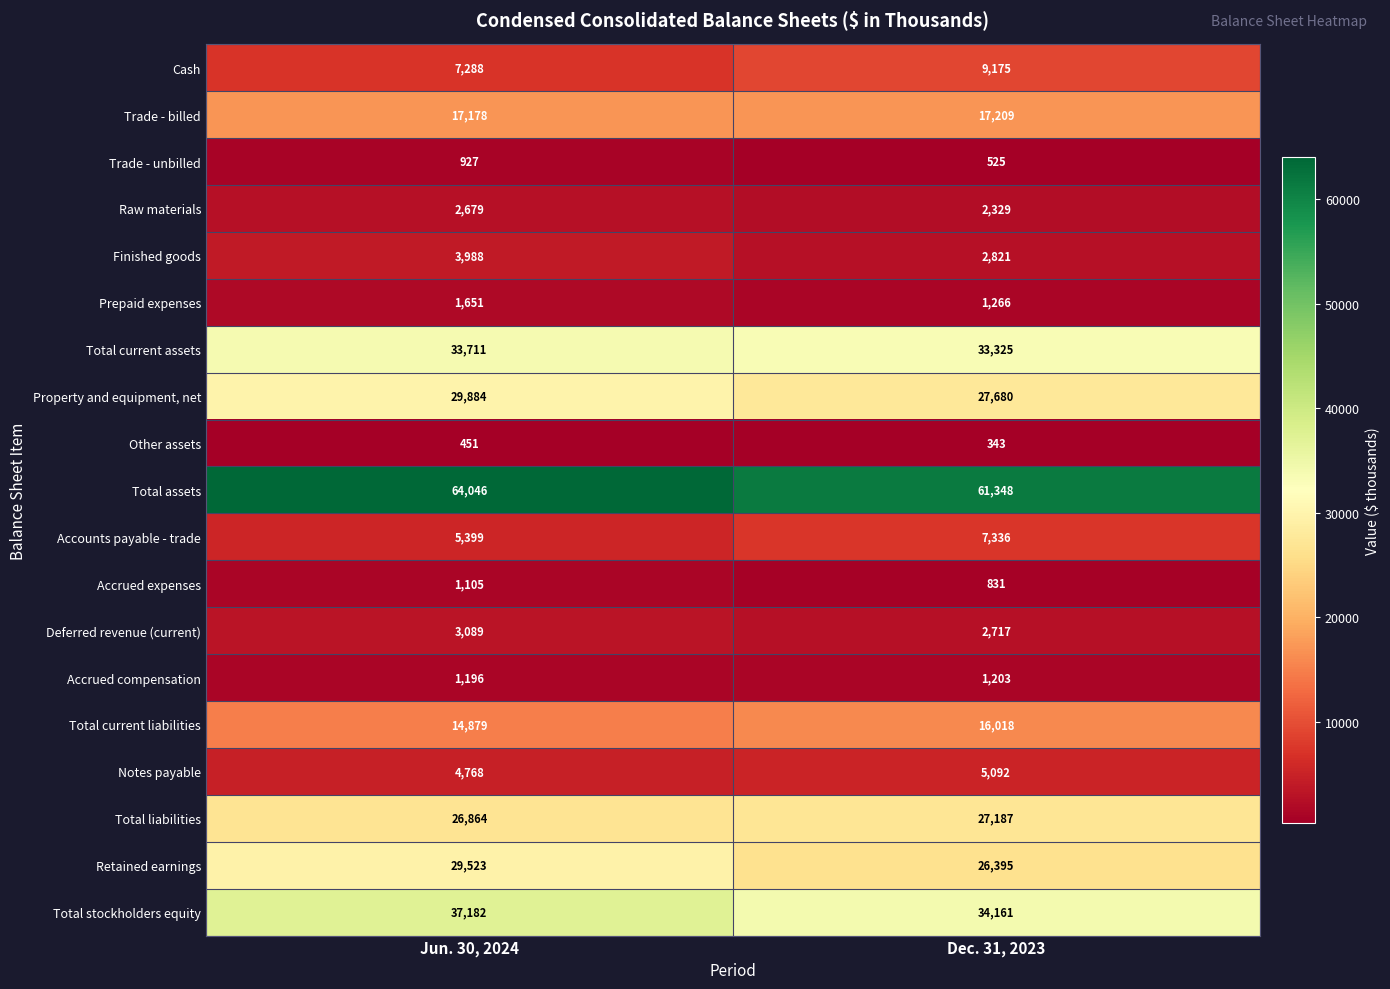

Between Jun. 30, 2024 and Dec. 31, 2023, which series saw the biggest shift?

Retained earnings